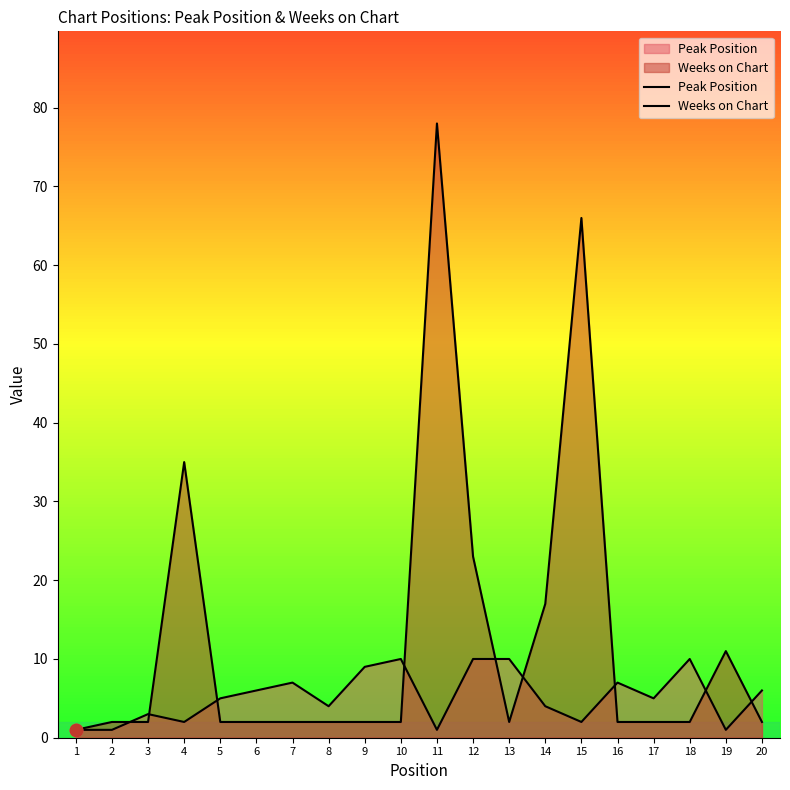

Is the value of Peak Position at 17 greater than the value of Weeks on Chart at 12?

No